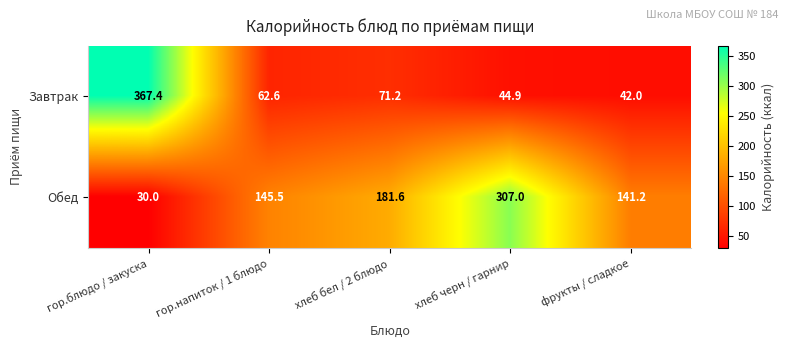

What is the difference between the Обед values at хлеб бел / 2 блюдо and фрукты / сладкое?

40.4